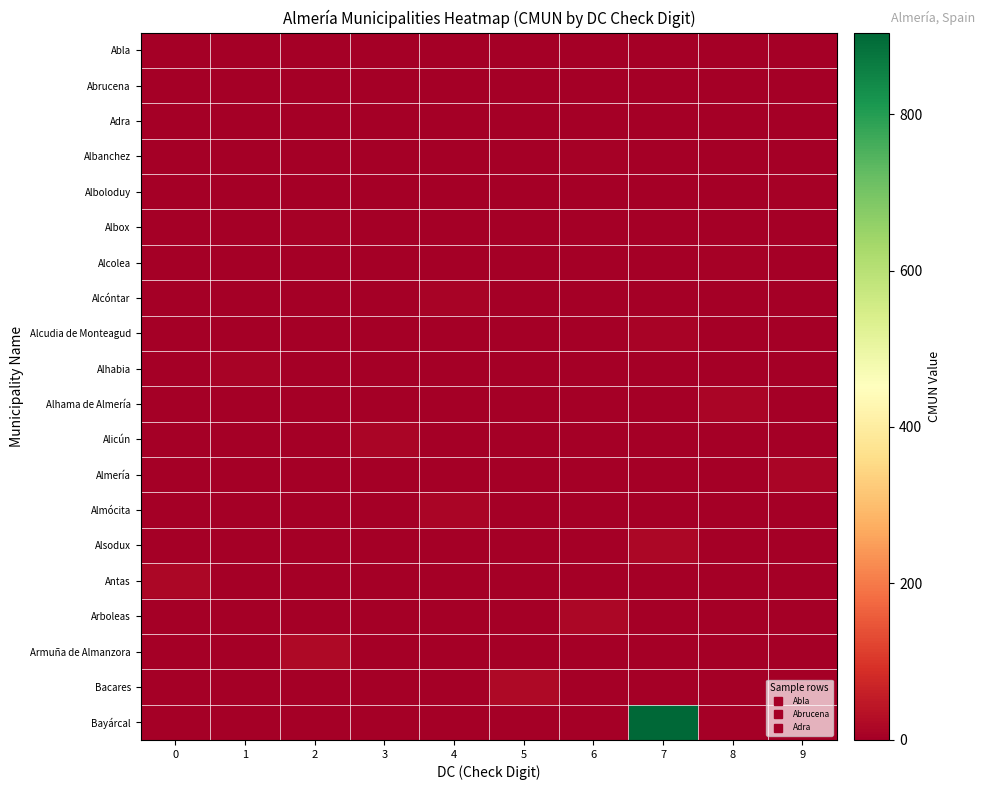

Reading right to left, transcribe all the data shown in this chart.

Abla: 9=0	8=0	7=0	6=0	5=0	4=0	3=0	2=0	1=0	0=1
Abrucena: 9=0	8=0	7=0	6=0	5=2	4=0	3=0	2=0	1=0	0=0
Adra: 9=0	8=0	7=0	6=0	5=0	4=0	3=0	2=0	1=3	0=0
Albanchez: 9=0	8=0	7=0	6=4	5=0	4=0	3=0	2=0	1=0	0=0
Alboloduy: 9=5	8=0	7=0	6=0	5=0	4=0	3=0	2=0	1=0	0=0
Albox: 9=0	8=0	7=0	6=0	5=0	4=0	3=0	2=6	1=0	0=0
Alcolea: 9=0	8=7	7=0	6=0	5=0	4=0	3=0	2=0	1=0	0=0
Alcóntar: 9=0	8=0	7=0	6=0	5=0	4=8	3=0	2=0	1=0	0=0
Alcudia de Monteagud: 9=0	8=0	7=9	6=0	5=0	4=0	3=0	2=0	1=0	0=0
Alhabia: 9=0	8=0	7=0	6=0	5=0	4=0	3=0	2=0	1=10	0=0
Alhama de Almería: 9=0	8=11	7=0	6=0	5=0	4=0	3=0	2=0	1=0	0=0
Alicún: 9=0	8=0	7=0	6=0	5=0	4=0	3=12	2=0	1=0	0=0
Almería: 9=13	8=0	7=0	6=0	5=0	4=0	3=0	2=0	1=0	0=0
Almócita: 9=0	8=0	7=0	6=0	5=0	4=14	3=0	2=0	1=0	0=0
Alsodux: 9=0	8=0	7=15	6=0	5=0	4=0	3=0	2=0	1=0	0=0
Antas: 9=0	8=0	7=0	6=0	5=0	4=0	3=0	2=0	1=0	0=16
Arboleas: 9=0	8=0	7=0	6=17	5=0	4=0	3=0	2=0	1=0	0=0
Armuña de Almanzora: 9=0	8=0	7=0	6=0	5=0	4=0	3=0	2=18	1=0	0=0
Bacares: 9=0	8=0	7=0	6=0	5=19	4=0	3=0	2=0	1=0	0=0
Bayárcal: 9=0	8=0	7=904	6=0	5=0	4=0	3=0	2=0	1=0	0=0